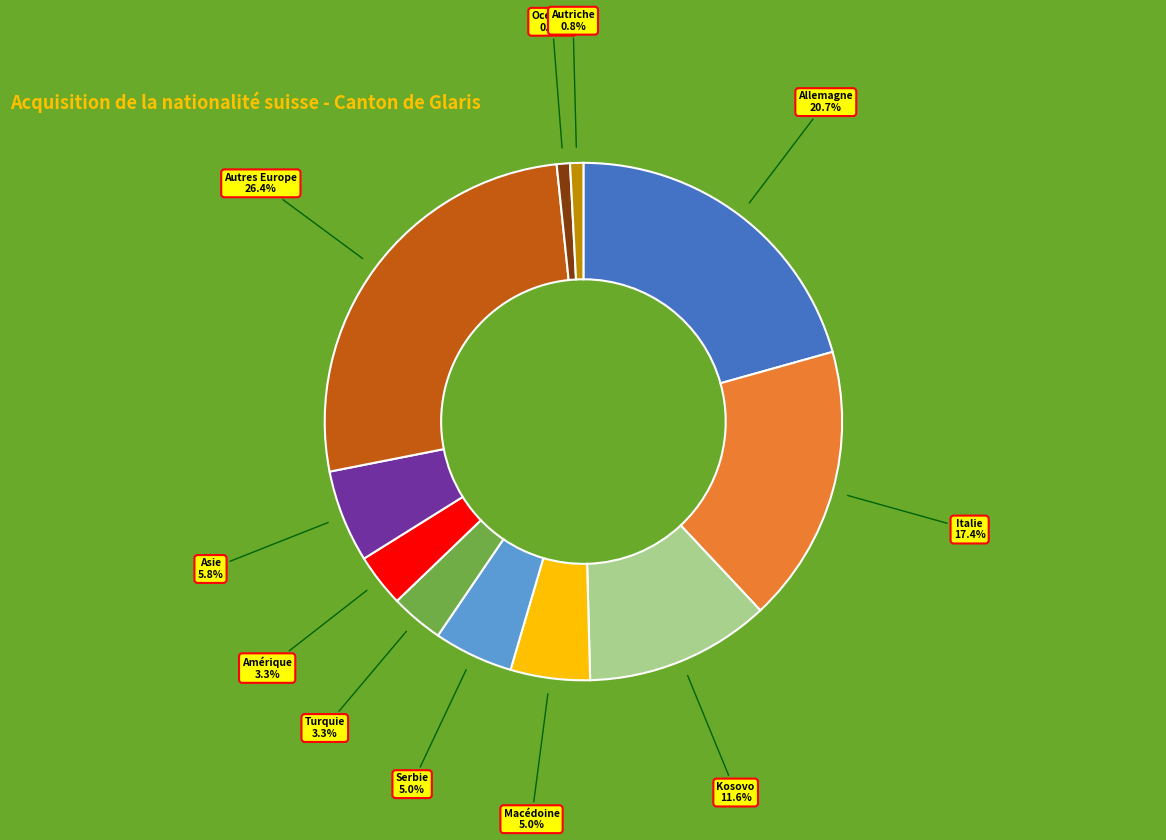

True or false: Kosovo accounts for 6% of the total.

False